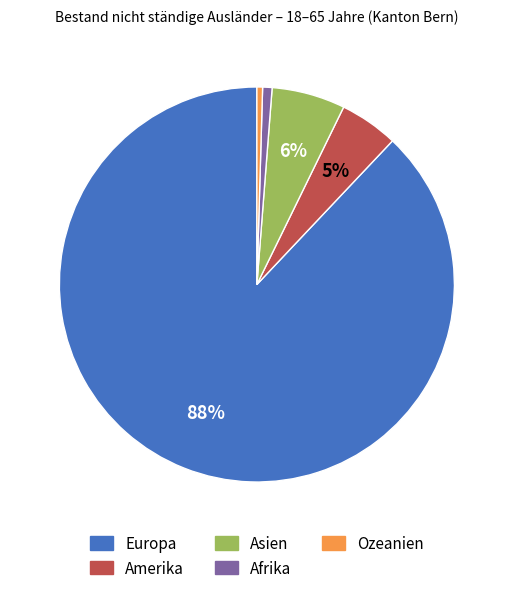

To the nearest percent, what is the average slice percentage?

20%